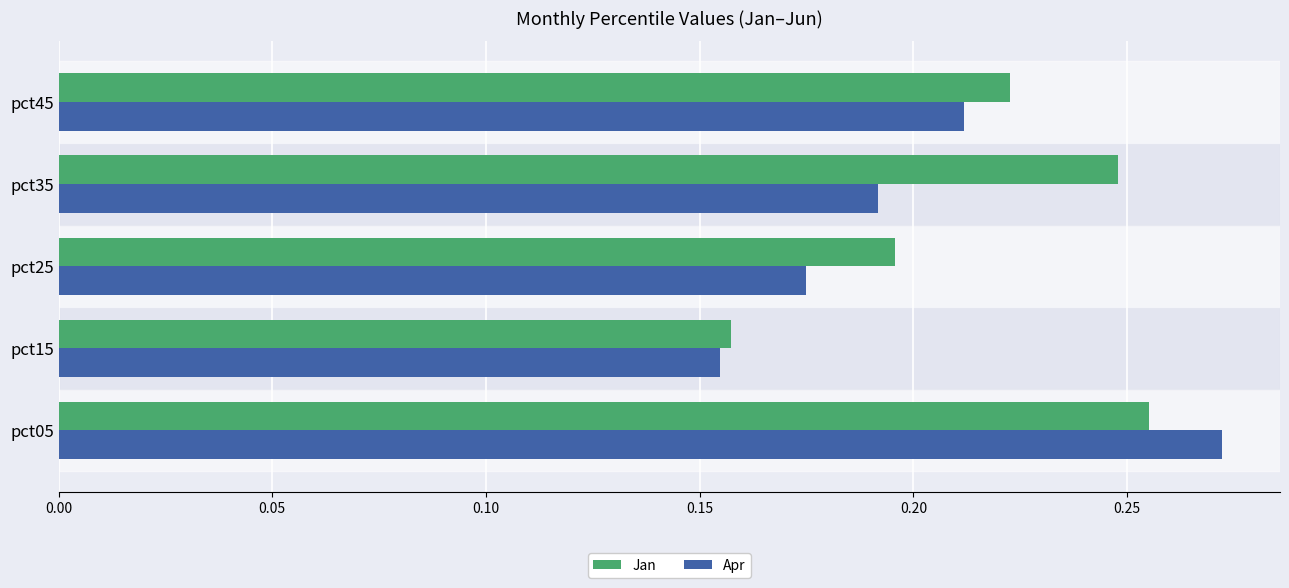

What are all the series names shown in the legend?

Jan, Apr